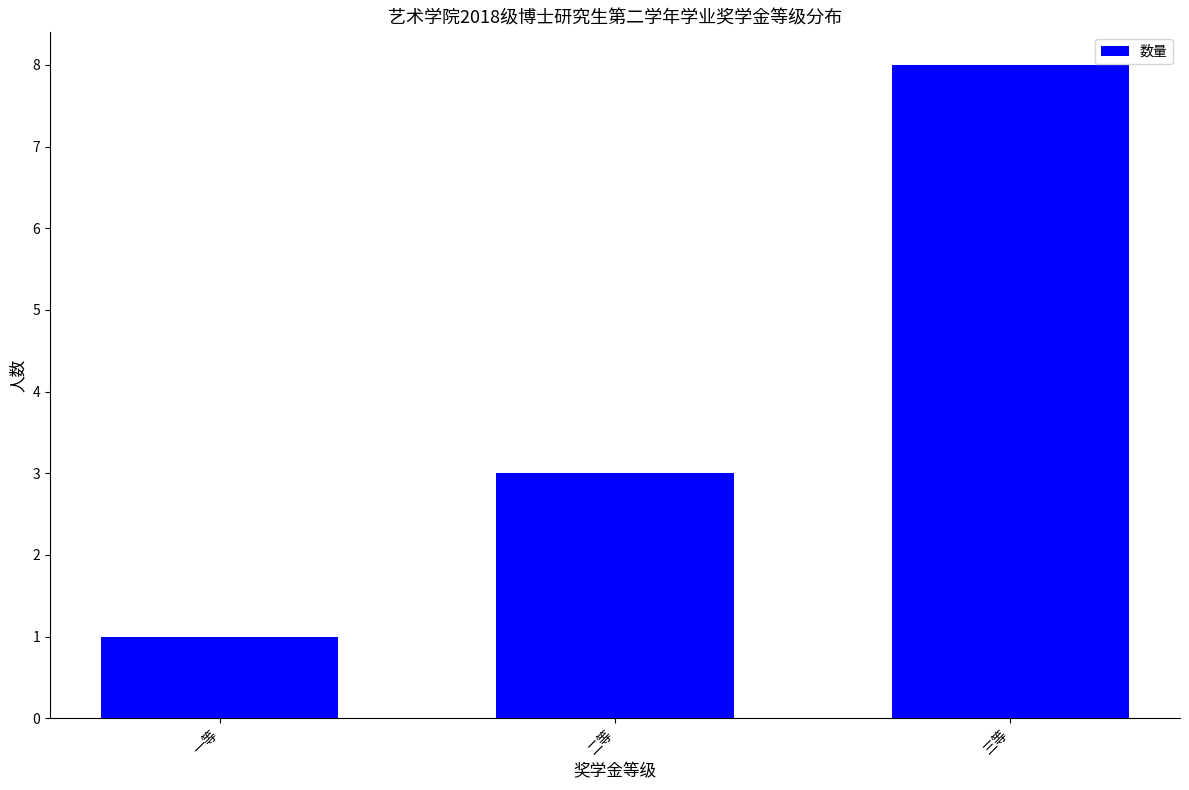

At which label is the value closest to 4?

二等